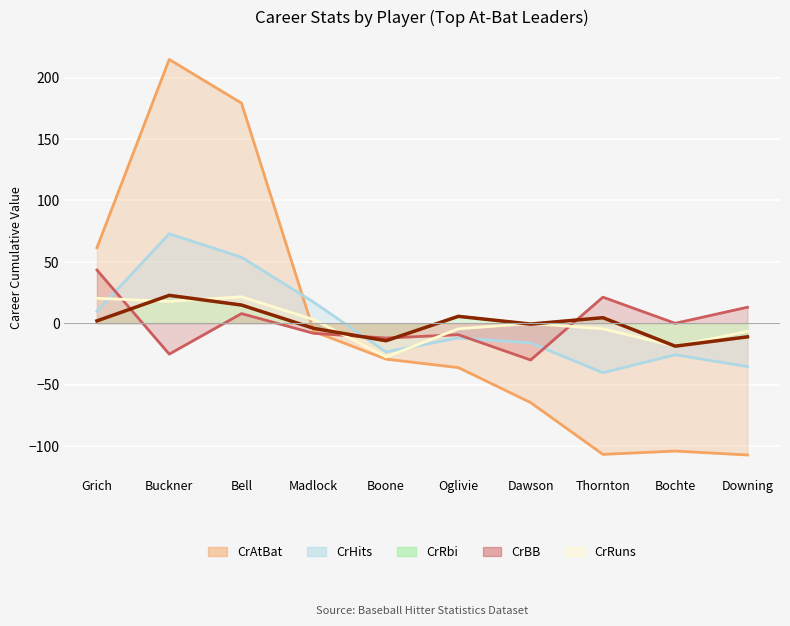

What is the difference between the highest and lowest values at Oglivie?

41.8